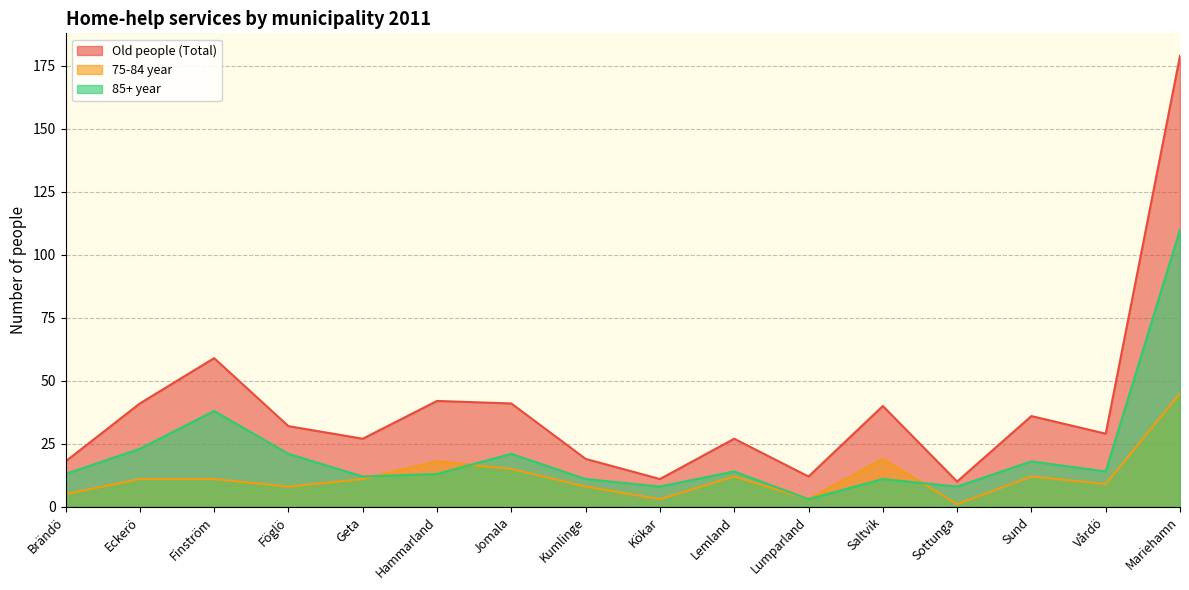

Which category has the highest value in the 85+ year series?

Mariehamn